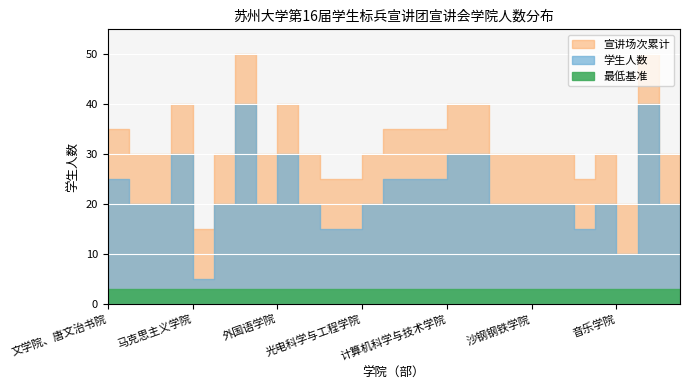

How many points are higher than both their immediate neighbors (excluding endpoints)?

5